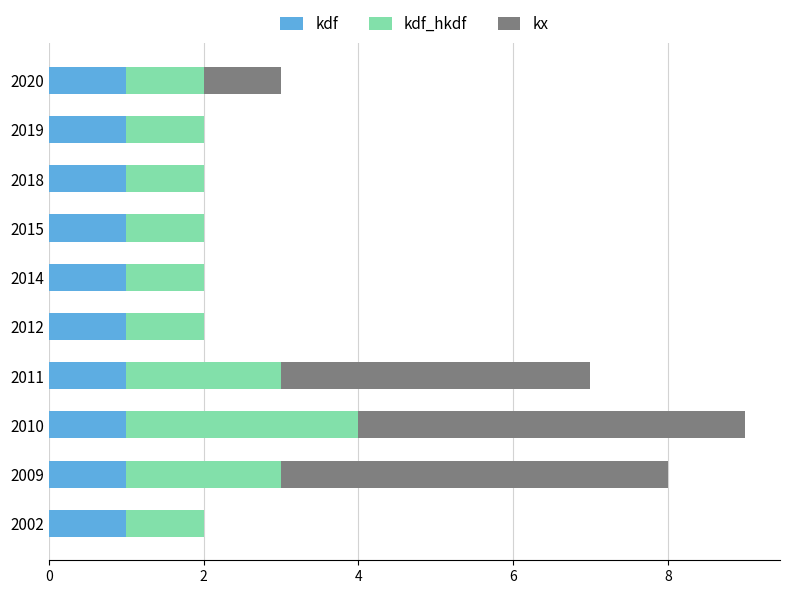

Is it true that kdf equals 1 at 2019?

True